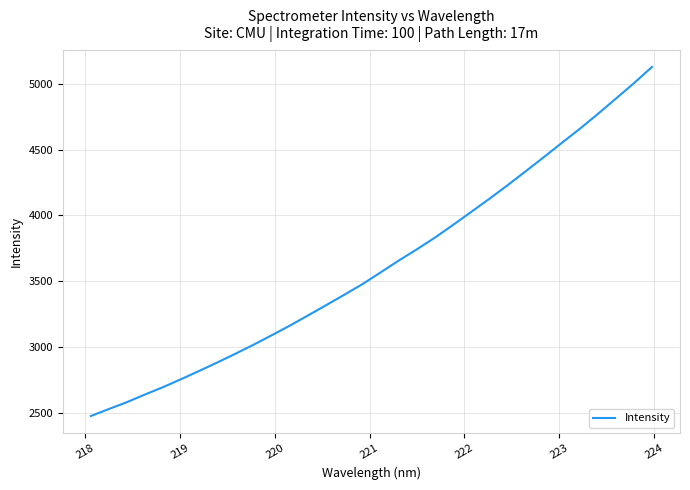

What is the maximum value shown in the chart?

5127.6